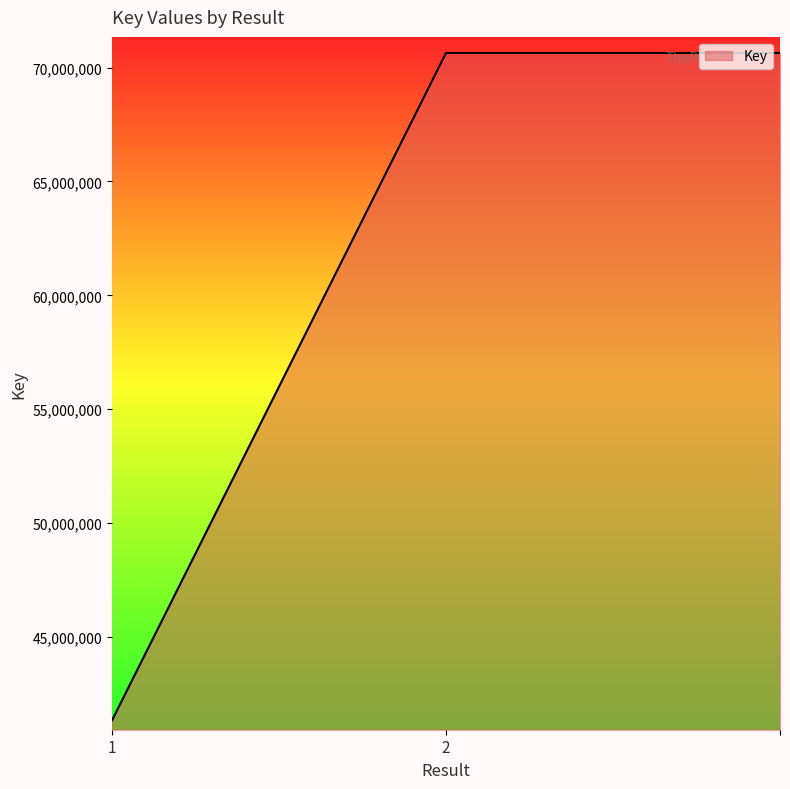

What is the maximum value shown in the chart?

70640921